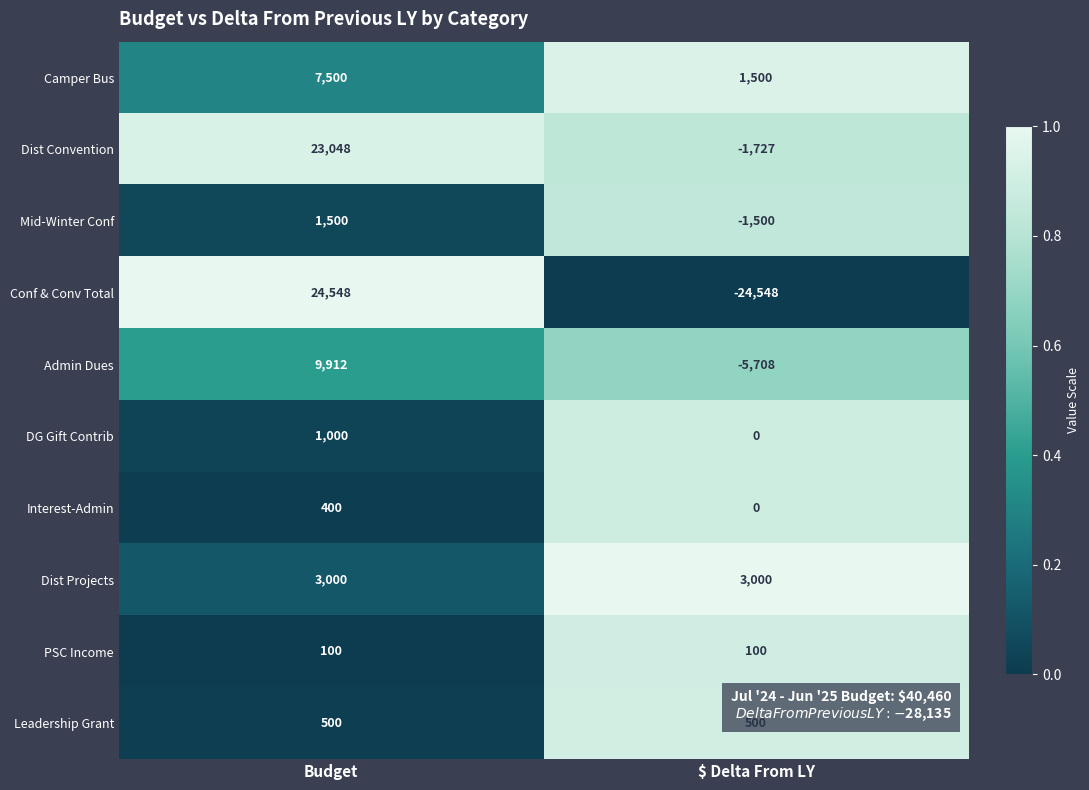

What is the total value across all series at Budget?

71508